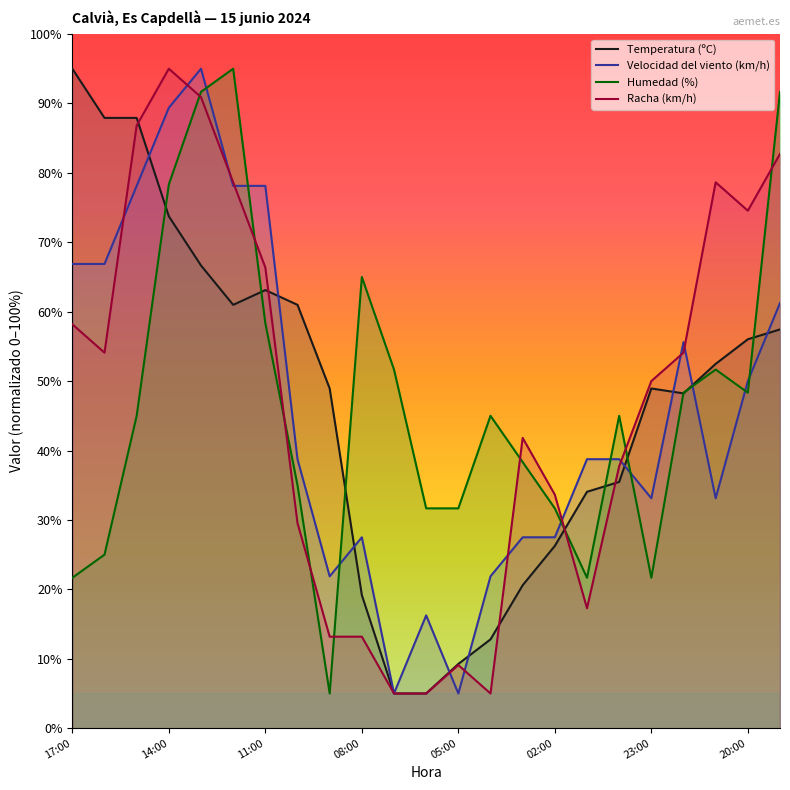

What is the difference between the maximum and second lowest values in the Velocidad del viento (km/h) series?

90.0